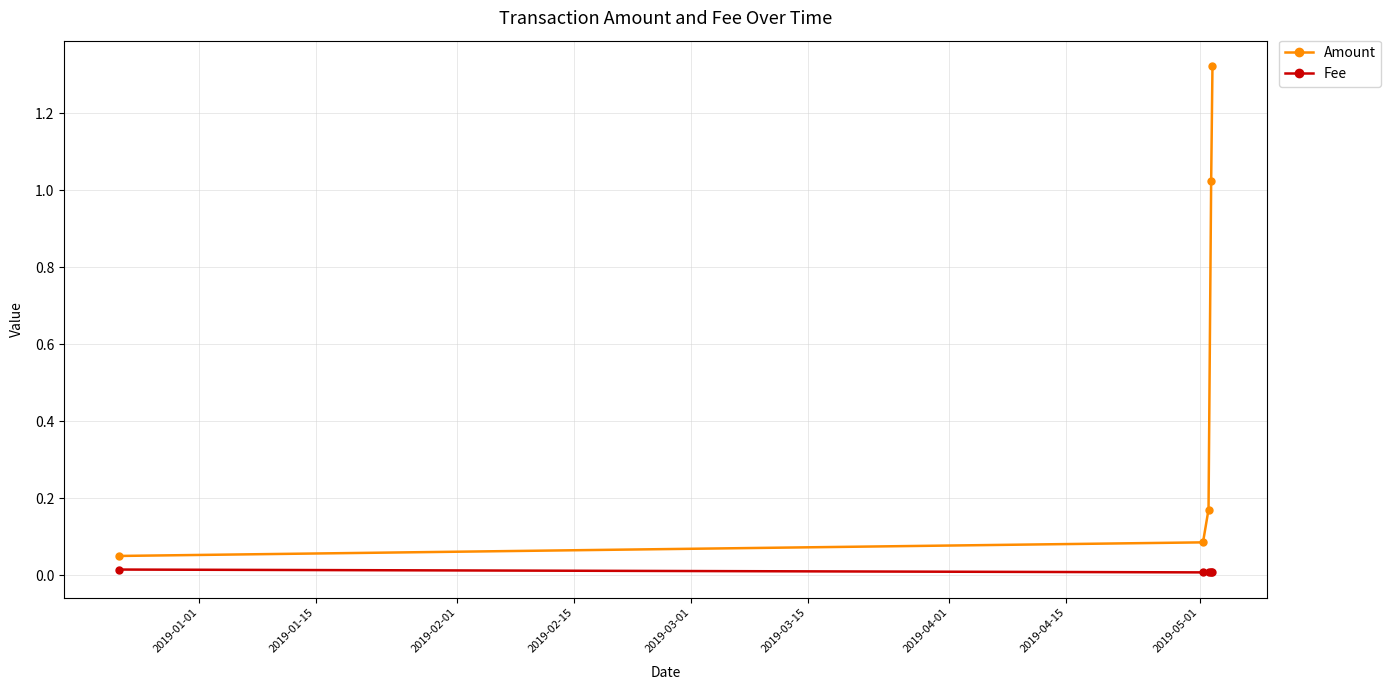

Which series has the largest range (max minus min)?

Amount